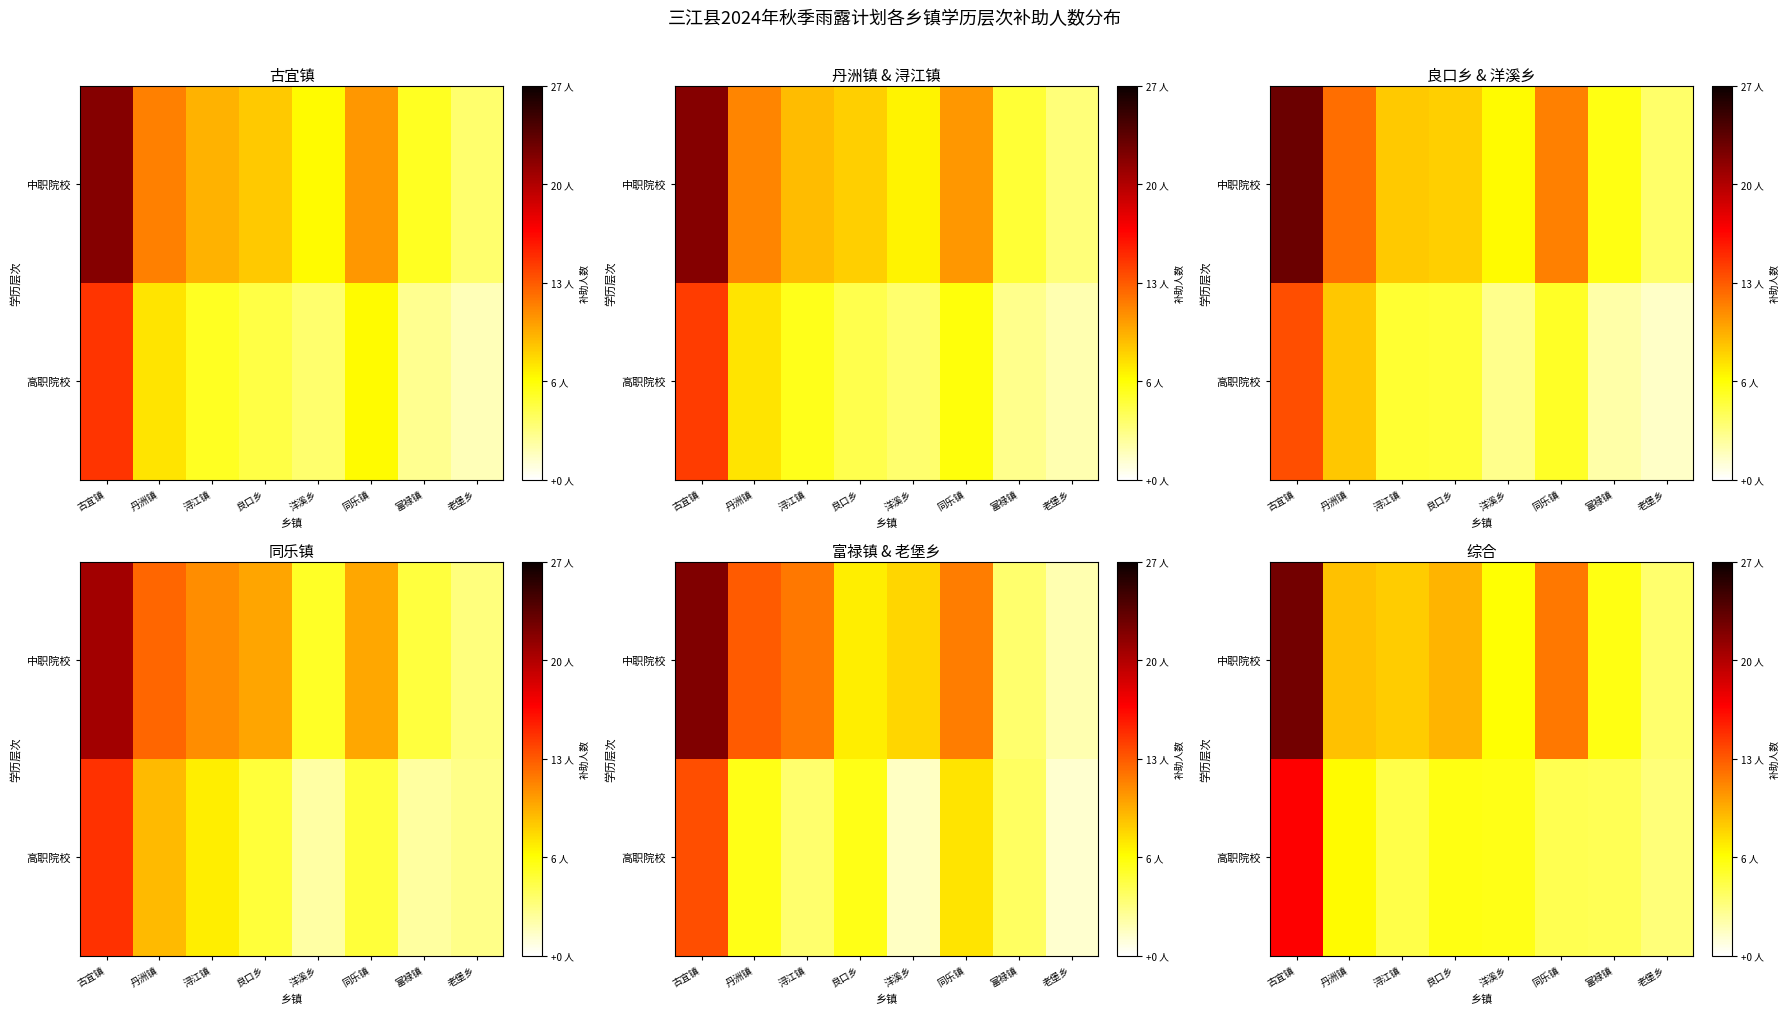

How many distinct data groups are displayed?

2